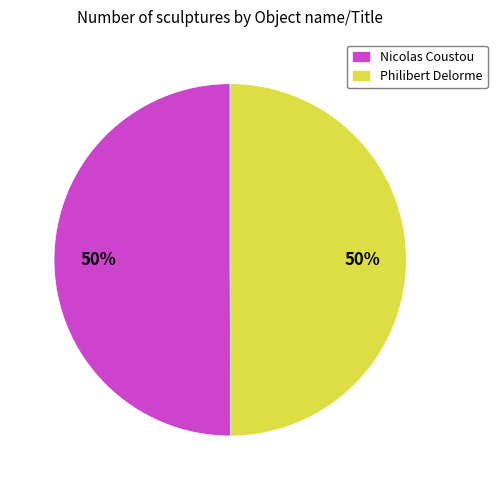

What is the ratio of the value at Philibert Delorme to the value at Nicolas Coustou?

1.0